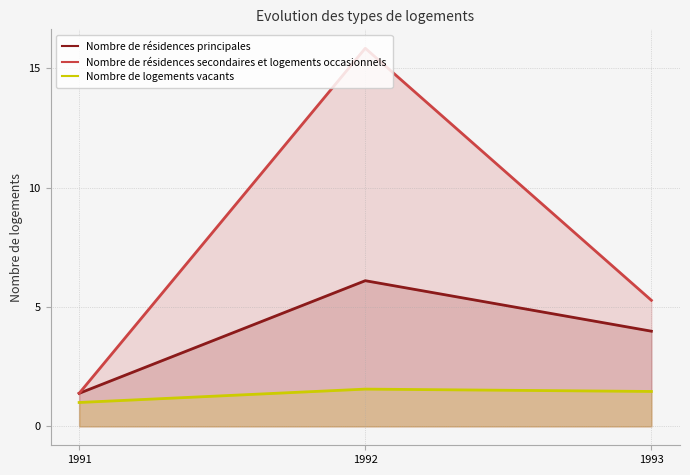

What are all the series names shown in the legend?

Nombre de résidences principales, Nombre de résidences secondaires et logements occasionnels, Nombre de logements vacants